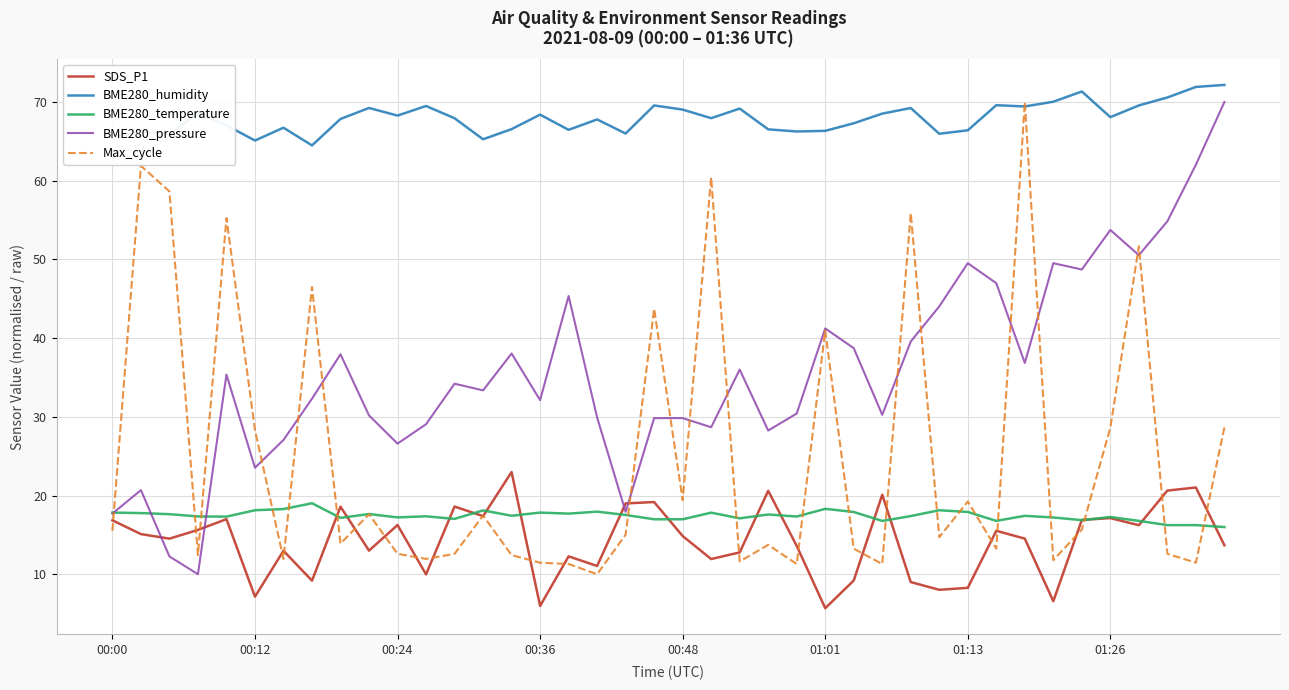

Which series has the largest total across all categories?

BME280_humidity